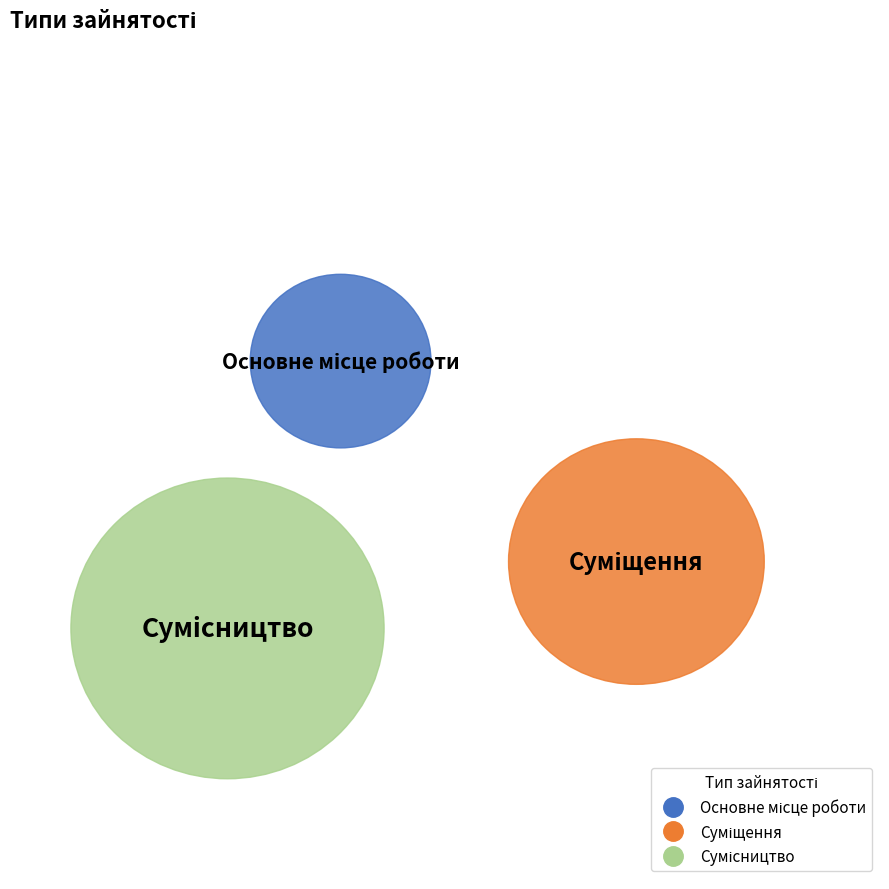

How many slices are in this pie chart?

3